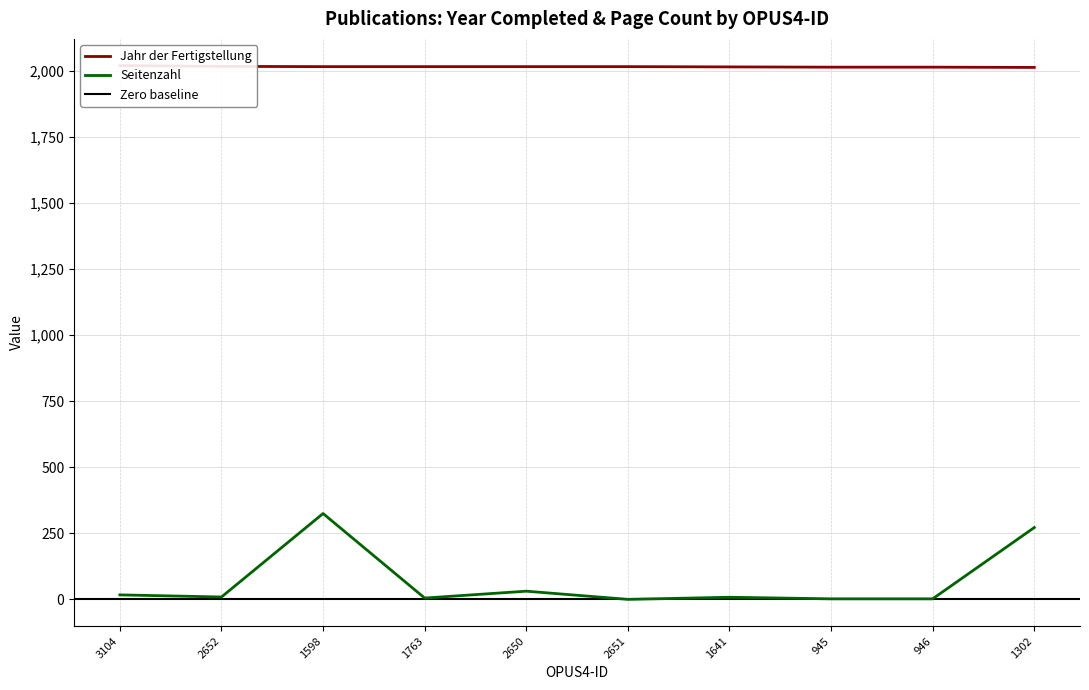

The Seitenzahl series shows 5 at 2652. True or false?

False